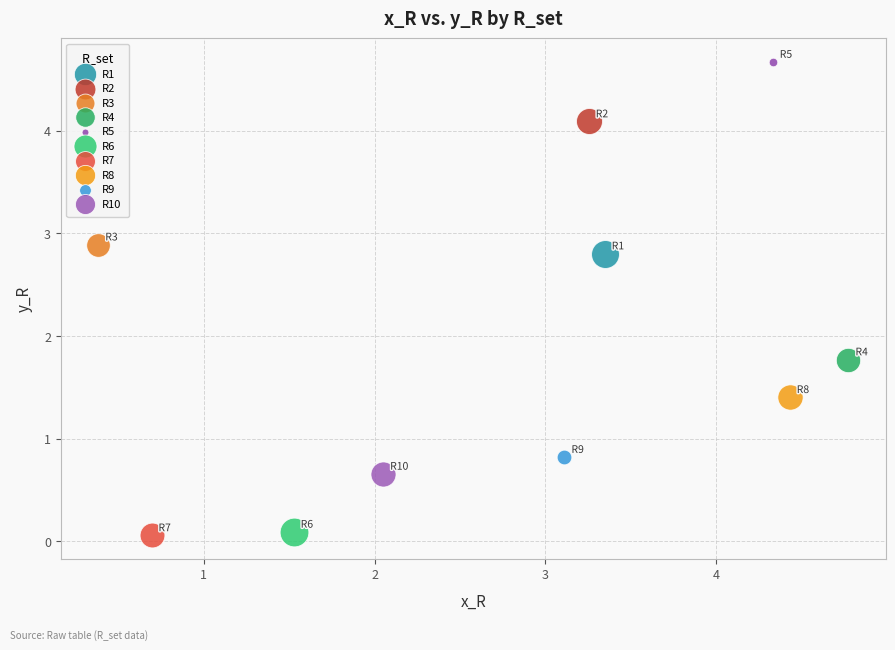

What are all the series names shown in the legend?

R1, R2, R3, R4, R5, R6, R7, R8, R9, R10